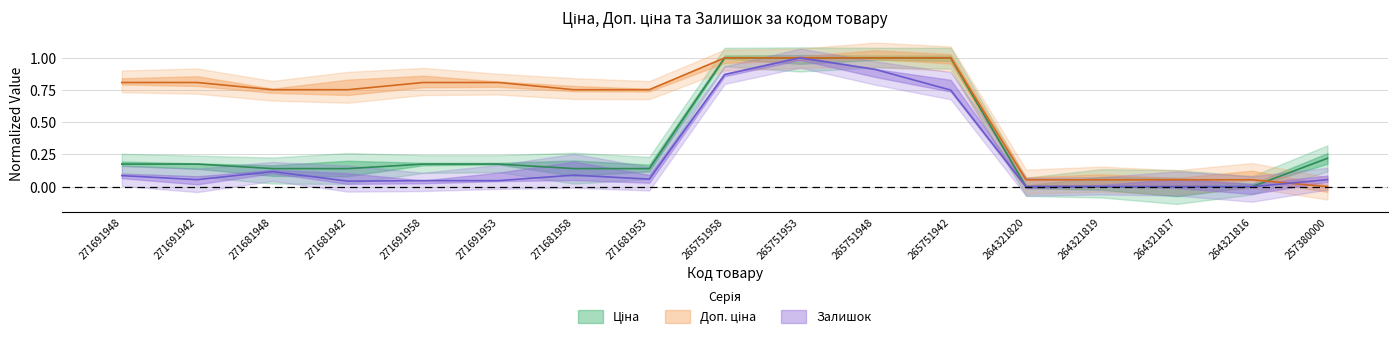

Which series changed the most between 271691948 and 257380000?

Доп. ціна